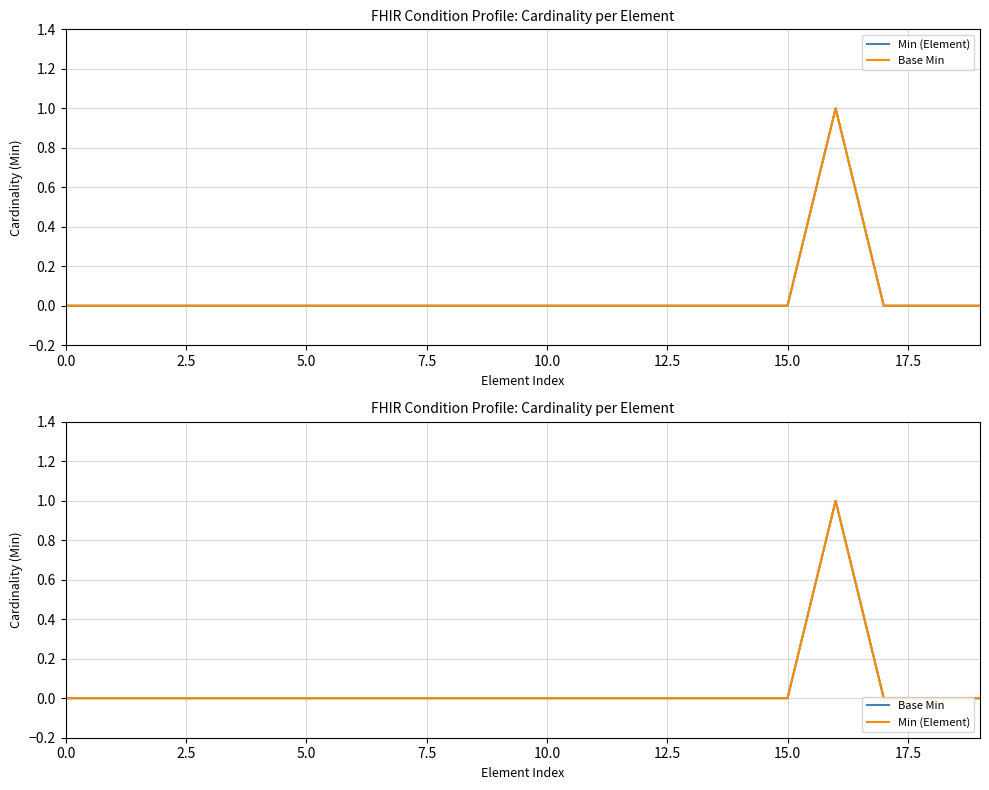

At which category is the sum across all series the highest?

16